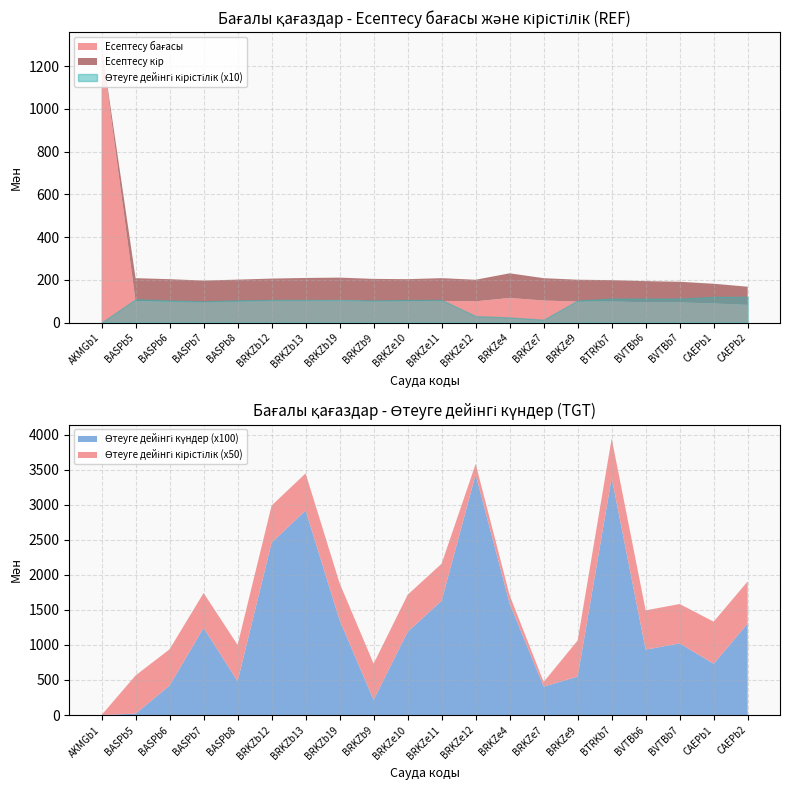

Which category has the lowest value in the Есептесу бағасы series?

CAEPb2